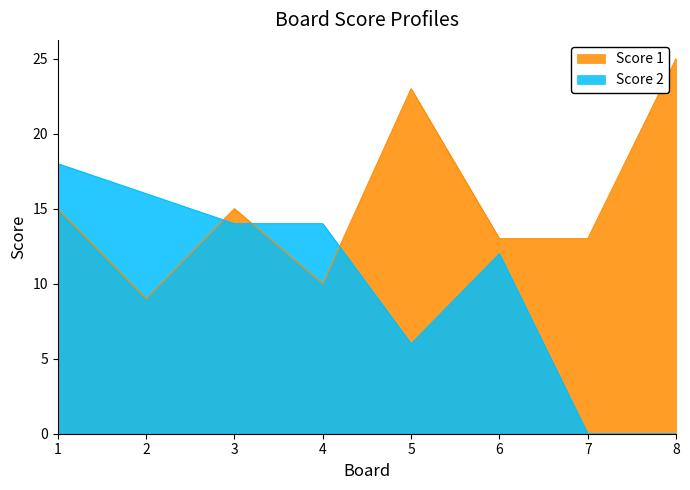

How many times do Score 1 and Score 2 cross each other?

3